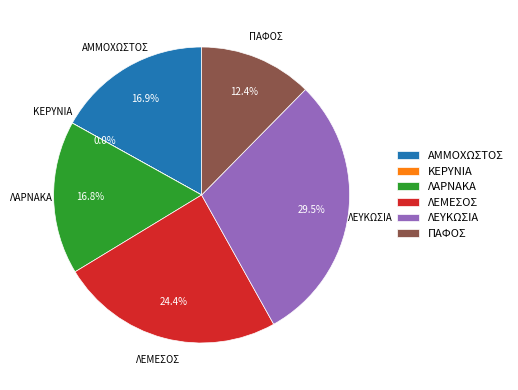

Is there any slice that represents more than half of the pie?

No